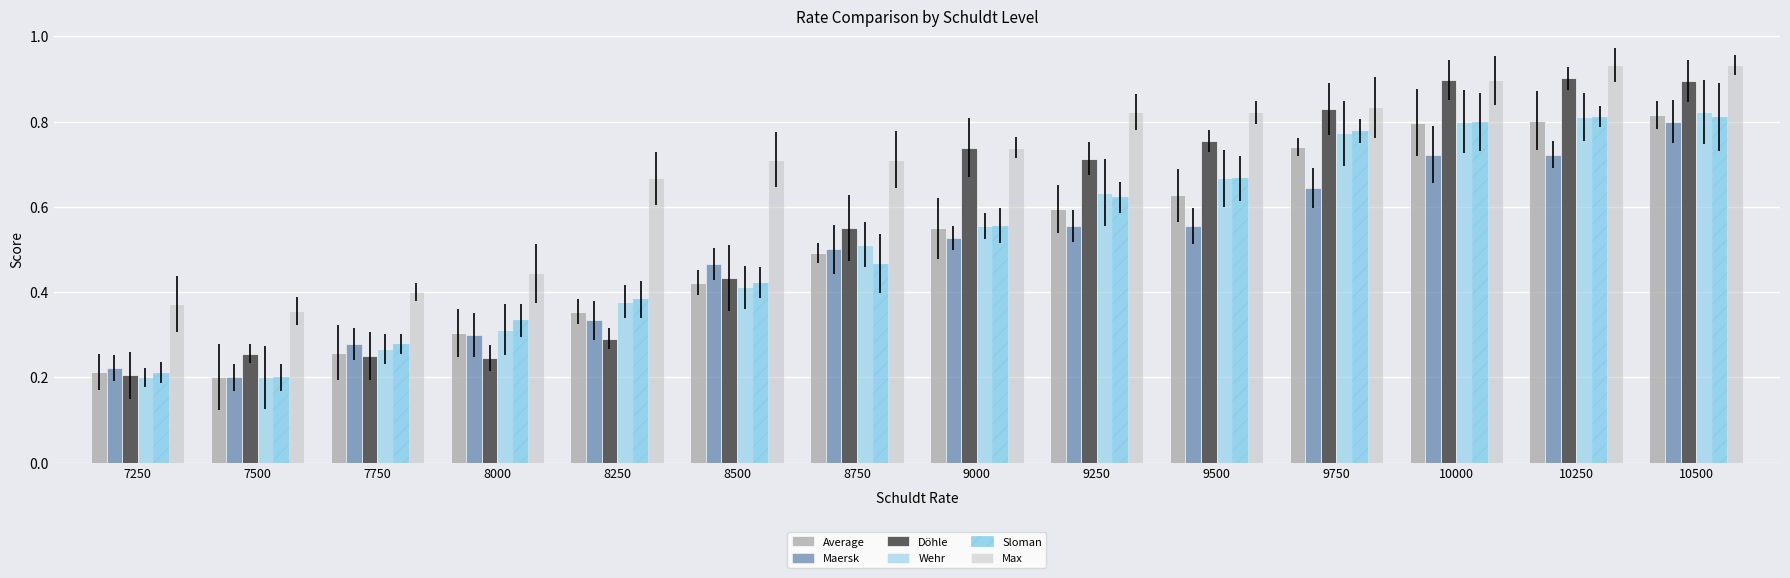

Which series has the largest total across all categories?

Max